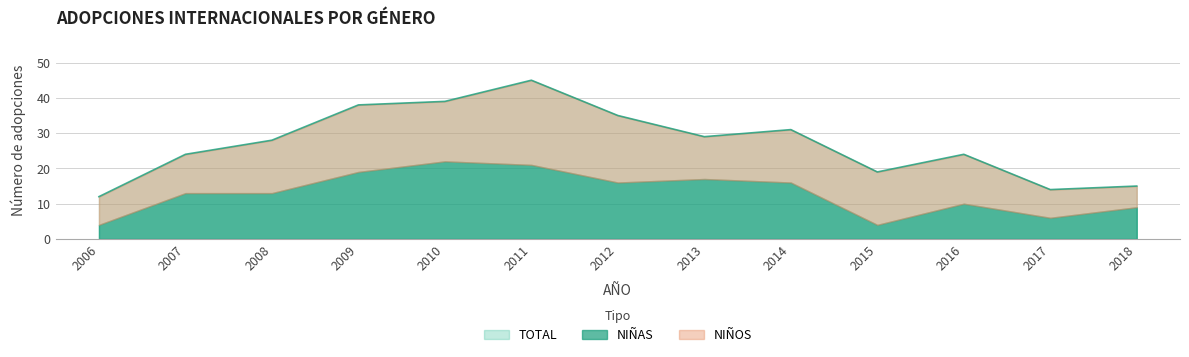

Read the NIÑAS value at 2014, to the nearest 5.

15